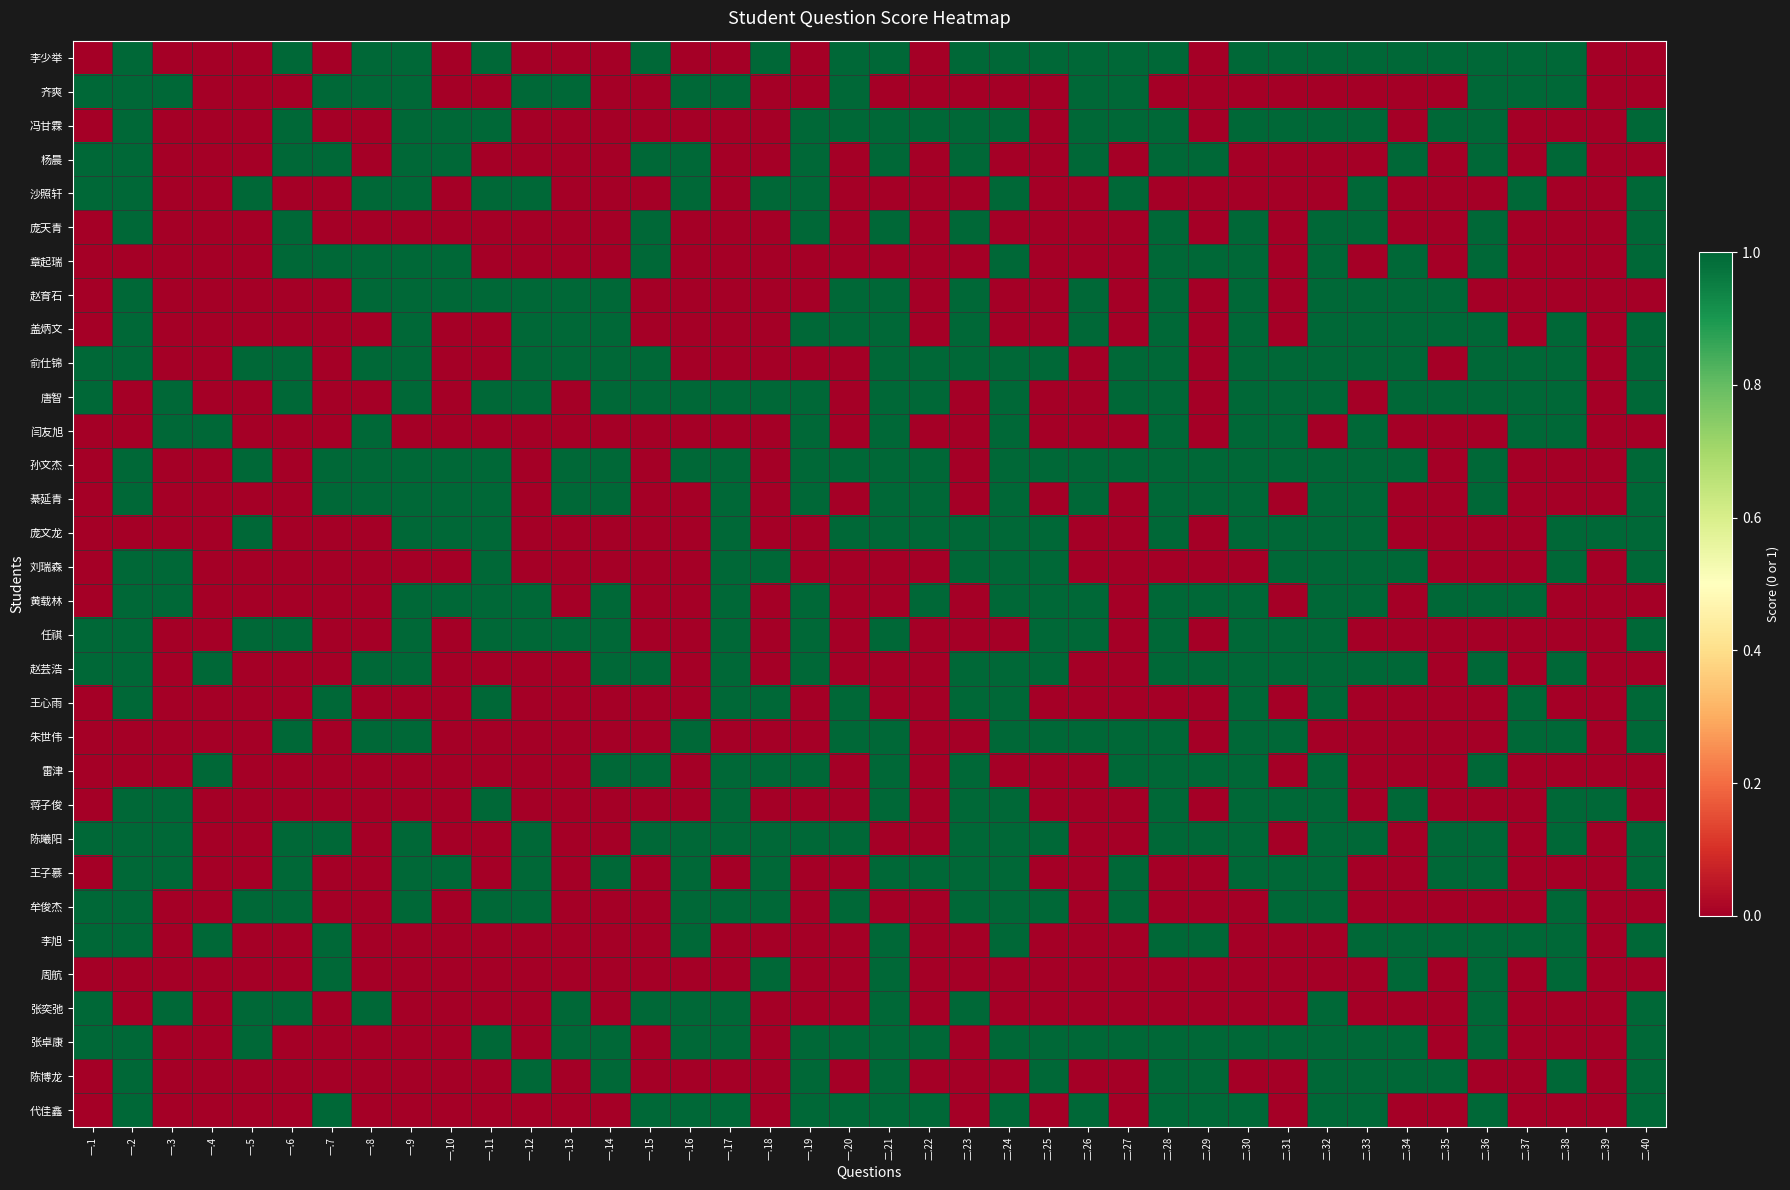

Reading right to left, what are all the values shown in this chart?

李少举: 二.40=0	二.39=0	二.38=1	二.37=1	二.36=1	二.35=1	二.34=1	二.33=1	二.32=1	二.31=1	二.30=1	二.29=0	二.28=1	二.27=1	二.26=1	二.25=1	二.24=1	二.23=1	二.22=0	二.21=1	一.20=1	一.19=0	一.18=1	一.17=0	一.16=0	一.15=1	一.14=0	一.13=0	一.12=0	一.11=1	一.10=0	一.9=1	一.8=1	一.7=0	一.6=1	一.5=0	一.4=0	一.3=0	一.2=1	一.1=0
齐爽: 二.40=0	二.39=0	二.38=1	二.37=1	二.36=1	二.35=0	二.34=0	二.33=0	二.32=0	二.31=0	二.30=0	二.29=0	二.28=0	二.27=1	二.26=1	二.25=0	二.24=0	二.23=0	二.22=0	二.21=0	一.20=1	一.19=0	一.18=0	一.17=1	一.16=1	一.15=0	一.14=0	一.13=1	一.12=1	一.11=0	一.10=0	一.9=1	一.8=1	一.7=1	一.6=0	一.5=0	一.4=0	一.3=1	一.2=1	一.1=1
冯甘霖: 二.40=1	二.39=0	二.38=0	二.37=0	二.36=1	二.35=1	二.34=0	二.33=1	二.32=1	二.31=1	二.30=1	二.29=0	二.28=1	二.27=1	二.26=1	二.25=0	二.24=1	二.23=1	二.22=1	二.21=1	一.20=1	一.19=1	一.18=0	一.17=0	一.16=0	一.15=0	一.14=0	一.13=0	一.12=0	一.11=1	一.10=1	一.9=1	一.8=0	一.7=0	一.6=1	一.5=0	一.4=0	一.3=0	一.2=1	一.1=0
杨晨: 二.40=0	二.39=0	二.38=1	二.37=0	二.36=1	二.35=0	二.34=1	二.33=0	二.32=0	二.31=0	二.30=0	二.29=1	二.28=1	二.27=0	二.26=1	二.25=0	二.24=0	二.23=1	二.22=0	二.21=1	一.20=0	一.19=1	一.18=0	一.17=0	一.16=1	一.15=1	一.14=0	一.13=0	一.12=0	一.11=0	一.10=1	一.9=1	一.8=0	一.7=1	一.6=1	一.5=0	一.4=0	一.3=0	一.2=1	一.1=1
沙照轩: 二.40=1	二.39=0	二.38=0	二.37=1	二.36=0	二.35=0	二.34=0	二.33=1	二.32=0	二.31=0	二.30=0	二.29=0	二.28=0	二.27=1	二.26=0	二.25=0	二.24=1	二.23=0	二.22=0	二.21=0	一.20=0	一.19=1	一.18=1	一.17=0	一.16=1	一.15=0	一.14=0	一.13=0	一.12=1	一.11=1	一.10=0	一.9=1	一.8=1	一.7=0	一.6=0	一.5=1	一.4=0	一.3=0	一.2=1	一.1=1
庞天青: 二.40=1	二.39=0	二.38=0	二.37=0	二.36=1	二.35=0	二.34=0	二.33=1	二.32=1	二.31=0	二.30=1	二.29=0	二.28=1	二.27=0	二.26=0	二.25=0	二.24=0	二.23=1	二.22=0	二.21=1	一.20=0	一.19=1	一.18=0	一.17=0	一.16=0	一.15=1	一.14=0	一.13=0	一.12=0	一.11=0	一.10=0	一.9=0	一.8=0	一.7=0	一.6=1	一.5=0	一.4=0	一.3=0	一.2=1	一.1=0
章起瑞: 二.40=1	二.39=0	二.38=0	二.37=0	二.36=1	二.35=0	二.34=1	二.33=0	二.32=1	二.31=0	二.30=1	二.29=1	二.28=1	二.27=0	二.26=0	二.25=0	二.24=1	二.23=0	二.22=0	二.21=0	一.20=0	一.19=0	一.18=0	一.17=0	一.16=0	一.15=1	一.14=0	一.13=0	一.12=0	一.11=0	一.10=1	一.9=1	一.8=1	一.7=1	一.6=1	一.5=0	一.4=0	一.3=0	一.2=0	一.1=0
赵育石: 二.40=0	二.39=0	二.38=0	二.37=0	二.36=0	二.35=1	二.34=1	二.33=1	二.32=1	二.31=0	二.30=1	二.29=0	二.28=1	二.27=0	二.26=1	二.25=0	二.24=0	二.23=1	二.22=0	二.21=1	一.20=1	一.19=0	一.18=0	一.17=0	一.16=0	一.15=0	一.14=1	一.13=1	一.12=1	一.11=1	一.10=1	一.9=1	一.8=1	一.7=0	一.6=0	一.5=0	一.4=0	一.3=0	一.2=1	一.1=0
盖炳文: 二.40=1	二.39=0	二.38=1	二.37=0	二.36=1	二.35=1	二.34=1	二.33=1	二.32=1	二.31=0	二.30=1	二.29=0	二.28=1	二.27=0	二.26=1	二.25=0	二.24=0	二.23=1	二.22=0	二.21=1	一.20=1	一.19=1	一.18=0	一.17=0	一.16=0	一.15=0	一.14=1	一.13=1	一.12=1	一.11=0	一.10=0	一.9=1	一.8=0	一.7=0	一.6=0	一.5=0	一.4=0	一.3=0	一.2=1	一.1=0
俞仕锦: 二.40=1	二.39=0	二.38=1	二.37=1	二.36=1	二.35=0	二.34=1	二.33=1	二.32=1	二.31=1	二.30=1	二.29=0	二.28=1	二.27=1	二.26=0	二.25=1	二.24=1	二.23=1	二.22=1	二.21=1	一.20=0	一.19=0	一.18=0	一.17=0	一.16=0	一.15=1	一.14=1	一.13=1	一.12=1	一.11=0	一.10=0	一.9=1	一.8=1	一.7=0	一.6=1	一.5=1	一.4=0	一.3=0	一.2=1	一.1=1
唐智: 二.40=1	二.39=0	二.38=1	二.37=1	二.36=1	二.35=1	二.34=1	二.33=0	二.32=1	二.31=1	二.30=1	二.29=0	二.28=1	二.27=1	二.26=0	二.25=0	二.24=1	二.23=0	二.22=1	二.21=1	一.20=0	一.19=1	一.18=1	一.17=1	一.16=1	一.15=1	一.14=1	一.13=0	一.12=1	一.11=1	一.10=0	一.9=1	一.8=0	一.7=0	一.6=1	一.5=0	一.4=0	一.3=1	一.2=0	一.1=1
闫友旭: 二.40=0	二.39=0	二.38=1	二.37=1	二.36=0	二.35=0	二.34=0	二.33=1	二.32=0	二.31=1	二.30=1	二.29=0	二.28=1	二.27=0	二.26=0	二.25=0	二.24=1	二.23=0	二.22=0	二.21=1	一.20=0	一.19=1	一.18=0	一.17=0	一.16=0	一.15=0	一.14=0	一.13=0	一.12=0	一.11=0	一.10=0	一.9=0	一.8=1	一.7=0	一.6=0	一.5=0	一.4=1	一.3=1	一.2=0	一.1=0
孙文杰: 二.40=1	二.39=0	二.38=0	二.37=0	二.36=1	二.35=0	二.34=1	二.33=1	二.32=1	二.31=1	二.30=1	二.29=1	二.28=1	二.27=1	二.26=1	二.25=1	二.24=1	二.23=0	二.22=1	二.21=1	一.20=1	一.19=1	一.18=0	一.17=1	一.16=1	一.15=0	一.14=1	一.13=1	一.12=0	一.11=1	一.10=1	一.9=1	一.8=1	一.7=1	一.6=0	一.5=1	一.4=0	一.3=0	一.2=1	一.1=0
綦延青: 二.40=1	二.39=0	二.38=0	二.37=0	二.36=1	二.35=0	二.34=0	二.33=1	二.32=1	二.31=0	二.30=1	二.29=1	二.28=1	二.27=0	二.26=1	二.25=0	二.24=1	二.23=0	二.22=1	二.21=1	一.20=0	一.19=1	一.18=0	一.17=1	一.16=0	一.15=0	一.14=1	一.13=1	一.12=0	一.11=1	一.10=1	一.9=1	一.8=1	一.7=1	一.6=0	一.5=0	一.4=0	一.3=0	一.2=1	一.1=0
庞文龙: 二.40=1	二.39=1	二.38=1	二.37=0	二.36=0	二.35=0	二.34=0	二.33=1	二.32=1	二.31=1	二.30=1	二.29=0	二.28=1	二.27=0	二.26=0	二.25=1	二.24=1	二.23=1	二.22=1	二.21=1	一.20=1	一.19=0	一.18=0	一.17=1	一.16=0	一.15=0	一.14=0	一.13=0	一.12=0	一.11=1	一.10=1	一.9=1	一.8=0	一.7=0	一.6=0	一.5=1	一.4=0	一.3=0	一.2=0	一.1=0
刘瑞森: 二.40=1	二.39=0	二.38=1	二.37=0	二.36=0	二.35=0	二.34=1	二.33=1	二.32=1	二.31=1	二.30=0	二.29=0	二.28=0	二.27=0	二.26=0	二.25=1	二.24=1	二.23=1	二.22=0	二.21=0	一.20=0	一.19=0	一.18=1	一.17=1	一.16=0	一.15=0	一.14=0	一.13=0	一.12=0	一.11=1	一.10=0	一.9=0	一.8=0	一.7=0	一.6=0	一.5=0	一.4=0	一.3=1	一.2=1	一.1=0
黄载林: 二.40=0	二.39=0	二.38=0	二.37=1	二.36=1	二.35=1	二.34=0	二.33=1	二.32=1	二.31=0	二.30=1	二.29=1	二.28=1	二.27=0	二.26=1	二.25=1	二.24=1	二.23=0	二.22=1	二.21=0	一.20=0	一.19=1	一.18=0	一.17=1	一.16=0	一.15=0	一.14=1	一.13=0	一.12=1	一.11=1	一.10=1	一.9=1	一.8=0	一.7=0	一.6=0	一.5=0	一.4=0	一.3=1	一.2=1	一.1=0
任祺: 二.40=1	二.39=0	二.38=0	二.37=0	二.36=0	二.35=0	二.34=0	二.33=0	二.32=1	二.31=1	二.30=1	二.29=0	二.28=1	二.27=0	二.26=1	二.25=1	二.24=0	二.23=0	二.22=0	二.21=1	一.20=0	一.19=1	一.18=0	一.17=1	一.16=0	一.15=0	一.14=1	一.13=1	一.12=1	一.11=1	一.10=0	一.9=1	一.8=0	一.7=0	一.6=1	一.5=1	一.4=0	一.3=0	一.2=1	一.1=1
赵芸浩: 二.40=0	二.39=0	二.38=1	二.37=0	二.36=1	二.35=0	二.34=1	二.33=1	二.32=1	二.31=1	二.30=1	二.29=1	二.28=1	二.27=0	二.26=0	二.25=1	二.24=1	二.23=1	二.22=0	二.21=0	一.20=0	一.19=1	一.18=0	一.17=1	一.16=0	一.15=1	一.14=1	一.13=0	一.12=0	一.11=0	一.10=0	一.9=1	一.8=1	一.7=0	一.6=0	一.5=0	一.4=1	一.3=0	一.2=1	一.1=1
王心雨: 二.40=1	二.39=0	二.38=0	二.37=1	二.36=0	二.35=0	二.34=0	二.33=0	二.32=1	二.31=0	二.30=1	二.29=0	二.28=0	二.27=0	二.26=0	二.25=0	二.24=1	二.23=1	二.22=0	二.21=0	一.20=1	一.19=0	一.18=1	一.17=1	一.16=0	一.15=0	一.14=0	一.13=0	一.12=0	一.11=1	一.10=0	一.9=0	一.8=0	一.7=1	一.6=0	一.5=0	一.4=0	一.3=0	一.2=1	一.1=0
朱世伟: 二.40=1	二.39=0	二.38=1	二.37=1	二.36=0	二.35=0	二.34=0	二.33=0	二.32=0	二.31=1	二.30=1	二.29=0	二.28=1	二.27=1	二.26=1	二.25=1	二.24=1	二.23=0	二.22=0	二.21=1	一.20=1	一.19=0	一.18=0	一.17=0	一.16=1	一.15=0	一.14=0	一.13=0	一.12=0	一.11=0	一.10=0	一.9=1	一.8=1	一.7=0	一.6=1	一.5=0	一.4=0	一.3=0	一.2=0	一.1=0
雷津: 二.40=0	二.39=0	二.38=0	二.37=0	二.36=1	二.35=0	二.34=0	二.33=0	二.32=1	二.31=0	二.30=1	二.29=1	二.28=1	二.27=1	二.26=0	二.25=0	二.24=0	二.23=1	二.22=0	二.21=1	一.20=0	一.19=1	一.18=1	一.17=1	一.16=0	一.15=1	一.14=1	一.13=0	一.12=0	一.11=0	一.10=0	一.9=0	一.8=0	一.7=0	一.6=0	一.5=0	一.4=1	一.3=0	一.2=0	一.1=0
蒋子俊: 二.40=0	二.39=1	二.38=1	二.37=0	二.36=0	二.35=0	二.34=1	二.33=0	二.32=1	二.31=1	二.30=1	二.29=0	二.28=1	二.27=0	二.26=0	二.25=0	二.24=1	二.23=1	二.22=0	二.21=1	一.20=0	一.19=0	一.18=0	一.17=1	一.16=0	一.15=0	一.14=0	一.13=0	一.12=0	一.11=1	一.10=0	一.9=0	一.8=0	一.7=0	一.6=0	一.5=0	一.4=0	一.3=1	一.2=1	一.1=0
陈曦阳: 二.40=1	二.39=0	二.38=1	二.37=0	二.36=1	二.35=1	二.34=0	二.33=1	二.32=1	二.31=0	二.30=1	二.29=1	二.28=1	二.27=0	二.26=0	二.25=1	二.24=1	二.23=1	二.22=0	二.21=0	一.20=1	一.19=1	一.18=1	一.17=1	一.16=1	一.15=1	一.14=0	一.13=0	一.12=1	一.11=0	一.10=0	一.9=1	一.8=0	一.7=1	一.6=1	一.5=0	一.4=0	一.3=1	一.2=1	一.1=1
王子慕: 二.40=1	二.39=0	二.38=0	二.37=0	二.36=1	二.35=1	二.34=0	二.33=0	二.32=1	二.31=1	二.30=1	二.29=0	二.28=0	二.27=1	二.26=0	二.25=0	二.24=1	二.23=1	二.22=1	二.21=1	一.20=0	一.19=0	一.18=1	一.17=0	一.16=1	一.15=0	一.14=1	一.13=0	一.12=1	一.11=0	一.10=1	一.9=1	一.8=0	一.7=0	一.6=1	一.5=0	一.4=0	一.3=1	一.2=1	一.1=0
牟俊杰: 二.40=0	二.39=0	二.38=1	二.37=0	二.36=0	二.35=0	二.34=0	二.33=0	二.32=1	二.31=1	二.30=0	二.29=0	二.28=0	二.27=1	二.26=0	二.25=1	二.24=1	二.23=1	二.22=0	二.21=0	一.20=1	一.19=0	一.18=1	一.17=1	一.16=1	一.15=0	一.14=0	一.13=0	一.12=1	一.11=1	一.10=0	一.9=1	一.8=0	一.7=0	一.6=1	一.5=1	一.4=0	一.3=0	一.2=1	一.1=1
李旭: 二.40=1	二.39=0	二.38=1	二.37=1	二.36=1	二.35=1	二.34=1	二.33=1	二.32=0	二.31=0	二.30=0	二.29=1	二.28=1	二.27=0	二.26=0	二.25=0	二.24=1	二.23=0	二.22=0	二.21=1	一.20=0	一.19=0	一.18=0	一.17=0	一.16=1	一.15=0	一.14=0	一.13=0	一.12=0	一.11=0	一.10=0	一.9=0	一.8=0	一.7=1	一.6=0	一.5=0	一.4=1	一.3=0	一.2=1	一.1=1
周航: 二.40=0	二.39=0	二.38=1	二.37=0	二.36=1	二.35=0	二.34=1	二.33=0	二.32=0	二.31=0	二.30=0	二.29=0	二.28=0	二.27=0	二.26=0	二.25=0	二.24=0	二.23=0	二.22=0	二.21=1	一.20=0	一.19=0	一.18=1	一.17=0	一.16=0	一.15=0	一.14=0	一.13=0	一.12=0	一.11=0	一.10=0	一.9=0	一.8=0	一.7=1	一.6=0	一.5=0	一.4=0	一.3=0	一.2=0	一.1=0
张奕弛: 二.40=1	二.39=0	二.38=0	二.37=0	二.36=1	二.35=0	二.34=0	二.33=0	二.32=1	二.31=0	二.30=0	二.29=0	二.28=0	二.27=0	二.26=0	二.25=0	二.24=0	二.23=1	二.22=0	二.21=1	一.20=0	一.19=0	一.18=0	一.17=1	一.16=1	一.15=1	一.14=0	一.13=1	一.12=0	一.11=0	一.10=0	一.9=0	一.8=1	一.7=0	一.6=1	一.5=1	一.4=0	一.3=1	一.2=0	一.1=1
张卓康: 二.40=1	二.39=0	二.38=0	二.37=0	二.36=1	二.35=0	二.34=1	二.33=1	二.32=1	二.31=1	二.30=1	二.29=1	二.28=1	二.27=1	二.26=1	二.25=1	二.24=1	二.23=0	二.22=1	二.21=1	一.20=1	一.19=1	一.18=0	一.17=1	一.16=1	一.15=0	一.14=1	一.13=1	一.12=0	一.11=1	一.10=0	一.9=0	一.8=0	一.7=0	一.6=0	一.5=1	一.4=0	一.3=0	一.2=1	一.1=1
陈博龙: 二.40=1	二.39=0	二.38=1	二.37=0	二.36=0	二.35=1	二.34=1	二.33=1	二.32=1	二.31=0	二.30=0	二.29=1	二.28=1	二.27=0	二.26=0	二.25=1	二.24=0	二.23=0	二.22=0	二.21=1	一.20=0	一.19=1	一.18=0	一.17=0	一.16=0	一.15=0	一.14=1	一.13=0	一.12=1	一.11=0	一.10=0	一.9=0	一.8=0	一.7=0	一.6=0	一.5=0	一.4=0	一.3=0	一.2=1	一.1=0
代佳鑫: 二.40=1	二.39=0	二.38=0	二.37=0	二.36=1	二.35=0	二.34=0	二.33=1	二.32=1	二.31=0	二.30=1	二.29=1	二.28=1	二.27=0	二.26=1	二.25=0	二.24=1	二.23=0	二.22=1	二.21=1	一.20=1	一.19=1	一.18=0	一.17=1	一.16=1	一.15=1	一.14=0	一.13=0	一.12=0	一.11=0	一.10=0	一.9=0	一.8=0	一.7=1	一.6=0	一.5=0	一.4=0	一.3=0	一.2=1	一.1=0